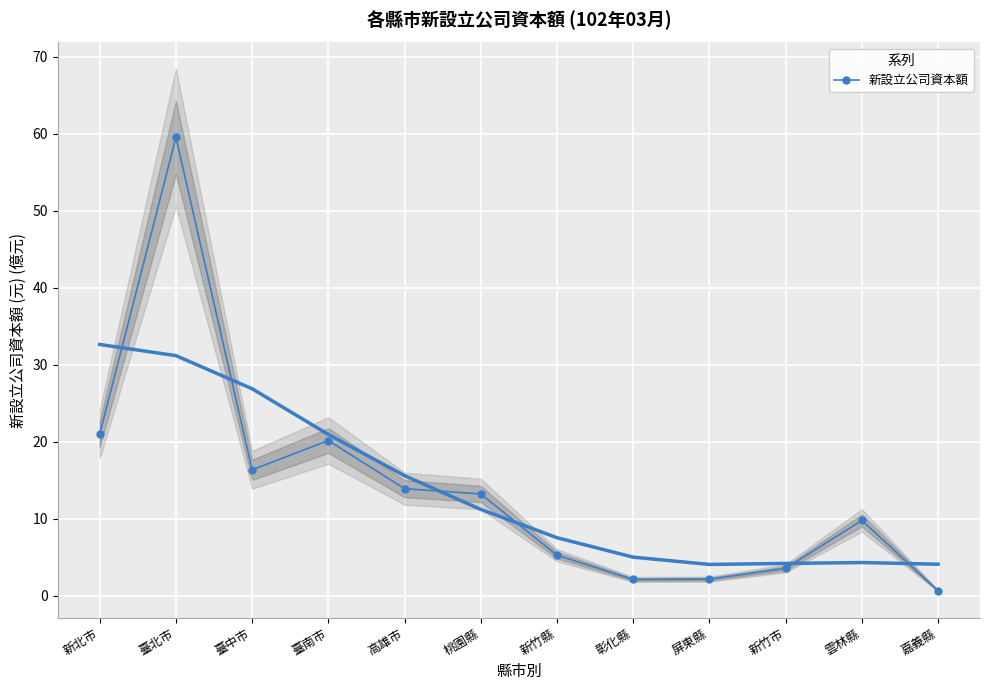

List the labels in order of value, largest first.

臺北市, 新北市, 臺南市, 臺中市, 高雄市, 桃園縣, 雲林縣, 新竹縣, 新竹市, 屏東縣, 彰化縣, 嘉義縣